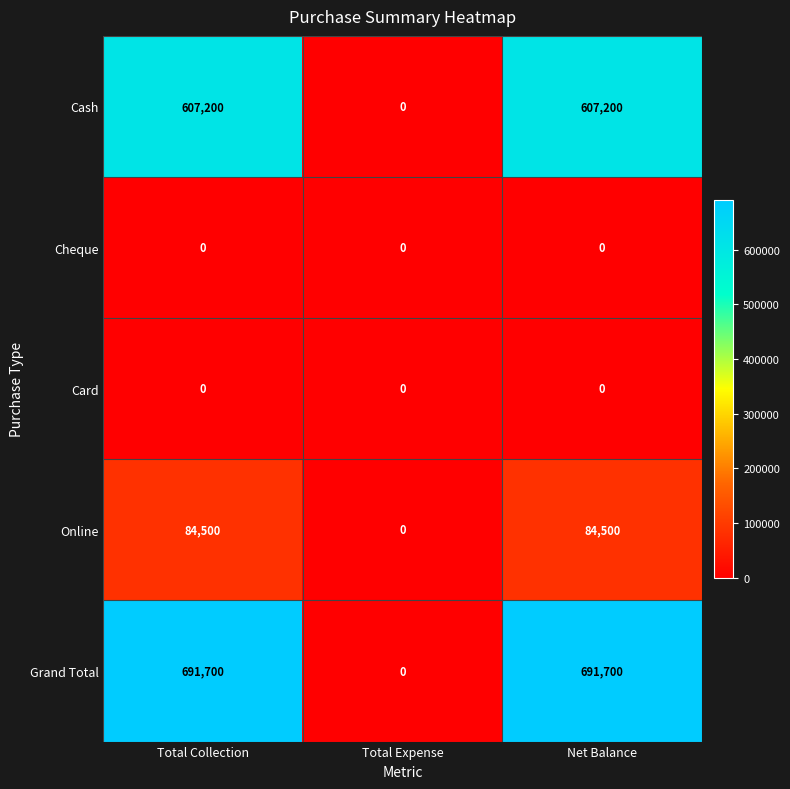

Reading left to right, what are all the values shown in this chart?

Cash: 607200	0	607200
Cheque: 0	0	0
Card: 0	0	0
Online: 84500	0	84500
Grand Total: 691700	0	691700